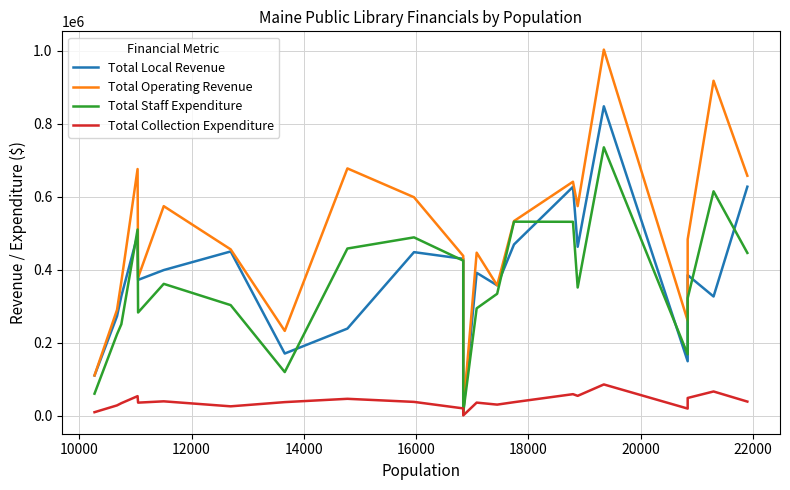

What is the difference between the maximum and second lowest values in the Total Local Revenue series?

736602